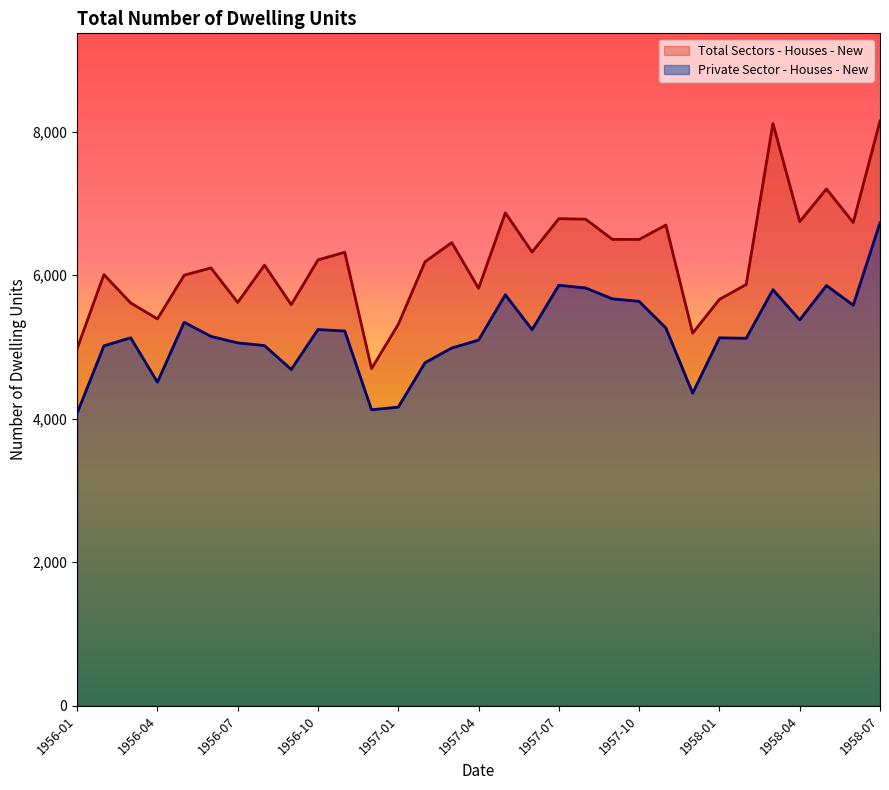

Between 1956-12 and 1958-04, which series saw the biggest shift?

Total Sectors - Houses - New